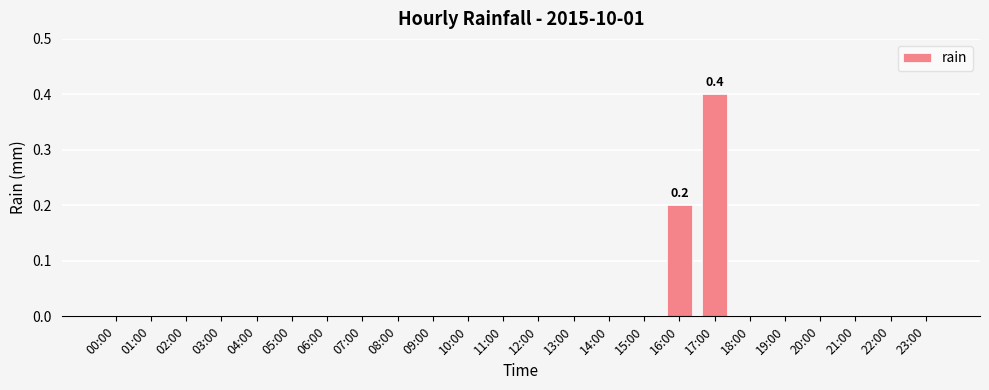

Which category has the highest value across all series?

17:00